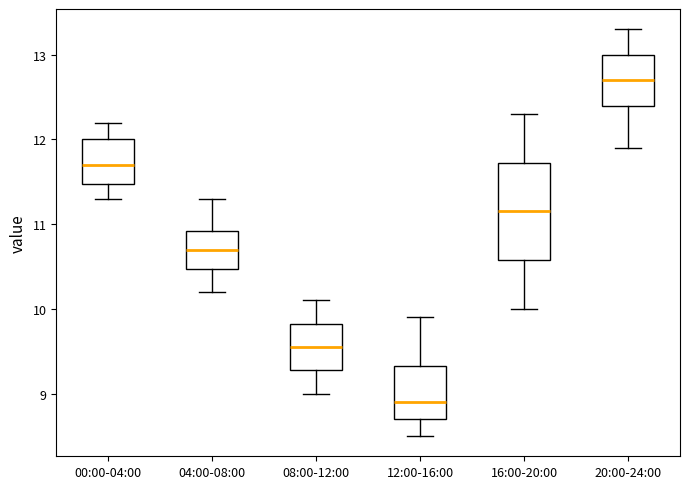

Reading left to right, transcribe this box plot: for each box, give where its median line is, the range the box spans, and where its two whiskers end, as read against the y-axis. The values are not printed on the chart, so give them approximately, as read against the axis.

00:00-04:00: median 11.7, box 11.5 to 12.0, whiskers 11.3 to 12.2
04:00-08:00: median 10.7, box 10.5 to 10.9, whiskers 10.2 to 11.3
08:00-12:00: median 9.6, box 9.3 to 9.8, whiskers 9.0 to 10.1
12:00-16:00: median 8.9, box 8.7 to 9.3, whiskers 8.5 to 9.9
16:00-20:00: median 11.2, box 10.6 to 11.7, whiskers 10.0 to 12.3
20:00-24:00: median 12.7, box 12.4 to 13.0, whiskers 11.9 to 13.3